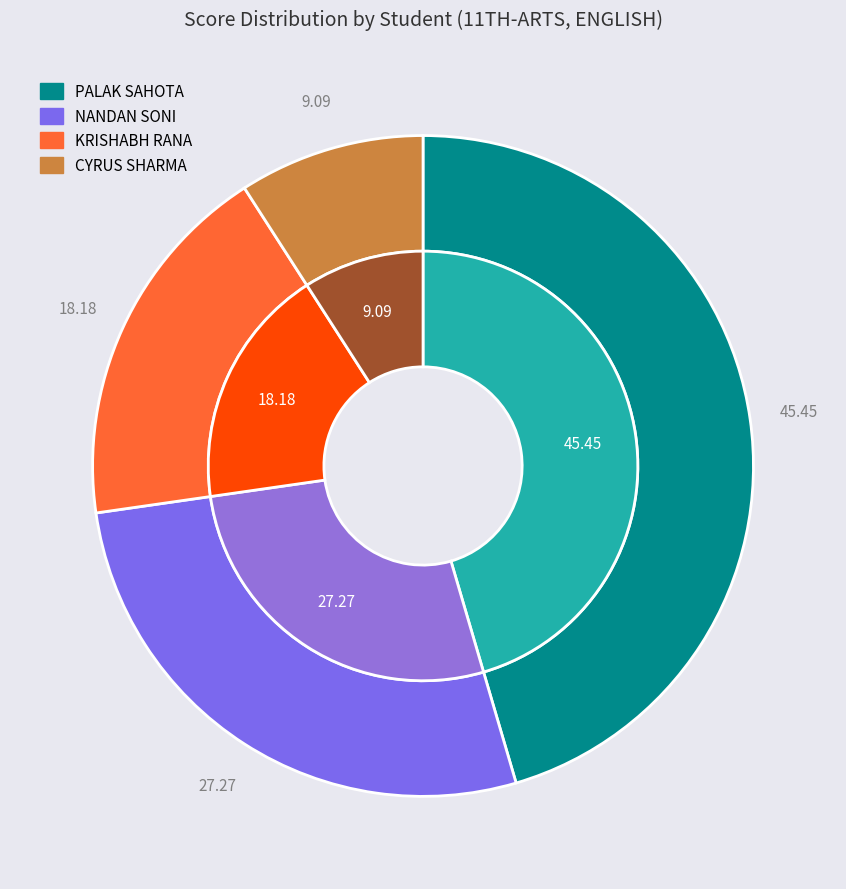

What is the total percentage of PALAK SAHOTA and NANDAN SONI?

72.7%